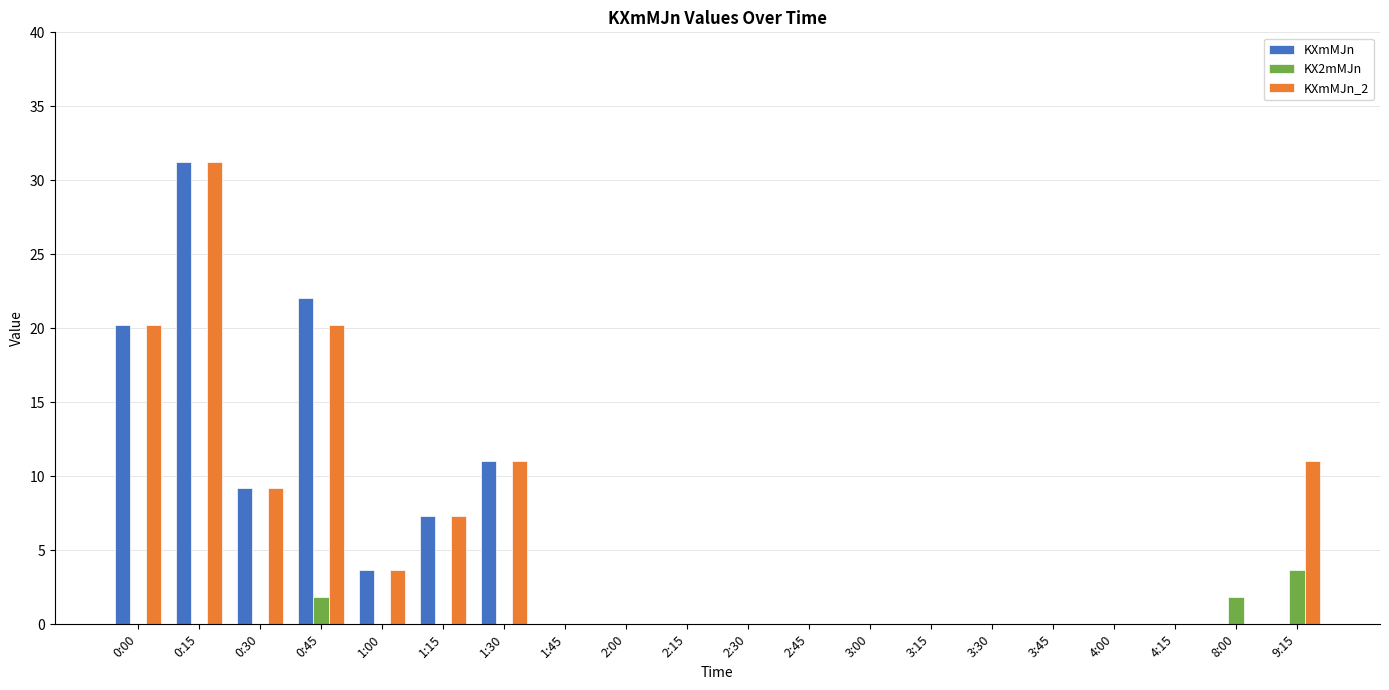

What is the highest value of the KX2mMJn series?

3.7